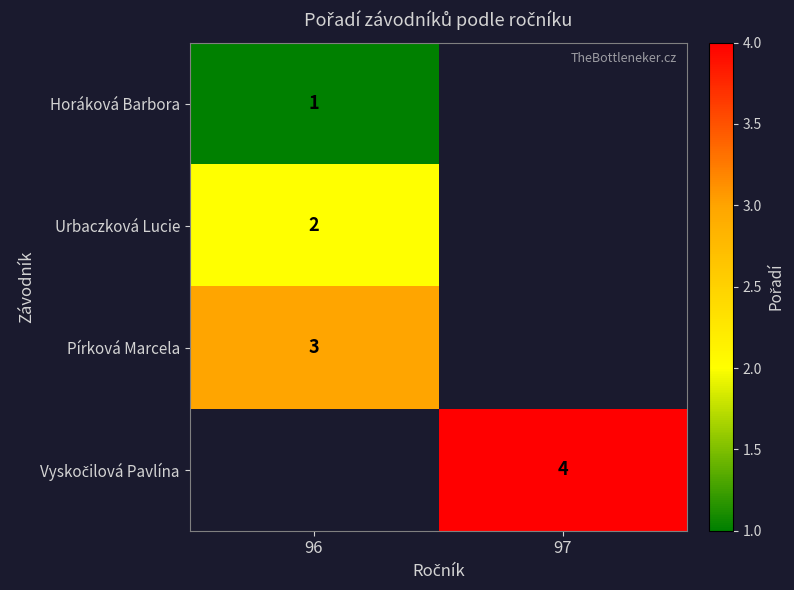

Is it true that Urbaczková Lucie equals 0 at 96?

False